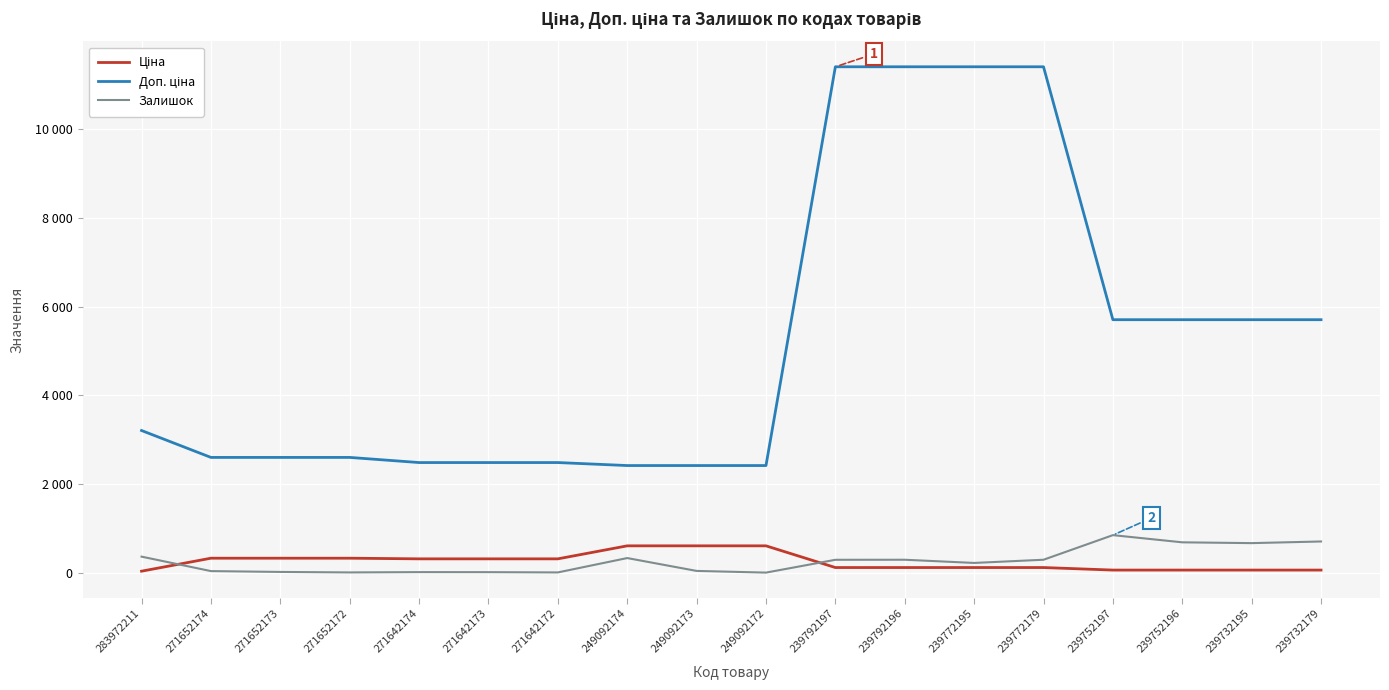

Reading right to left, list all the values displayed in this chart.

Ціна: 239732179=57.0	239732195=57.0	239752196=57.0	239752197=57.0	239772179=114.1	239772195=114.1	239792196=114.1	239792197=114.1	249092172=603.7	249092173=603.7	249092174=603.7	271642172=310.3	271642173=310.3	271642174=310.3	271652172=324.8	271652173=324.8	271652174=324.8	283972211=32.0
Доп. ціна: 239732179=5705.0	239732195=5705.0	239752196=5705.0	239752197=5705.0	239772179=11410.0	239772195=11410.0	239792196=11410.0	239792197=11410.0	249092172=2414.8	249092173=2414.8	249092174=2414.8	271642172=2482.4	271642173=2482.4	271642174=2482.4	271652172=2598.3	271652173=2598.3	271652174=2598.3	283972211=3205.0
Залишок: 239732179=702.0	239732195=665.0	239752196=683.0	239752197=845.0	239772179=290.0	239772195=218.0	239792196=290.0	239792197=289.0	249092172=0.0	249092173=38.0	249092174=328.0	271642172=4.0	271642173=10.0	271642174=11.0	271652172=4.0	271652173=15.0	271652174=34.0	283972211=360.0